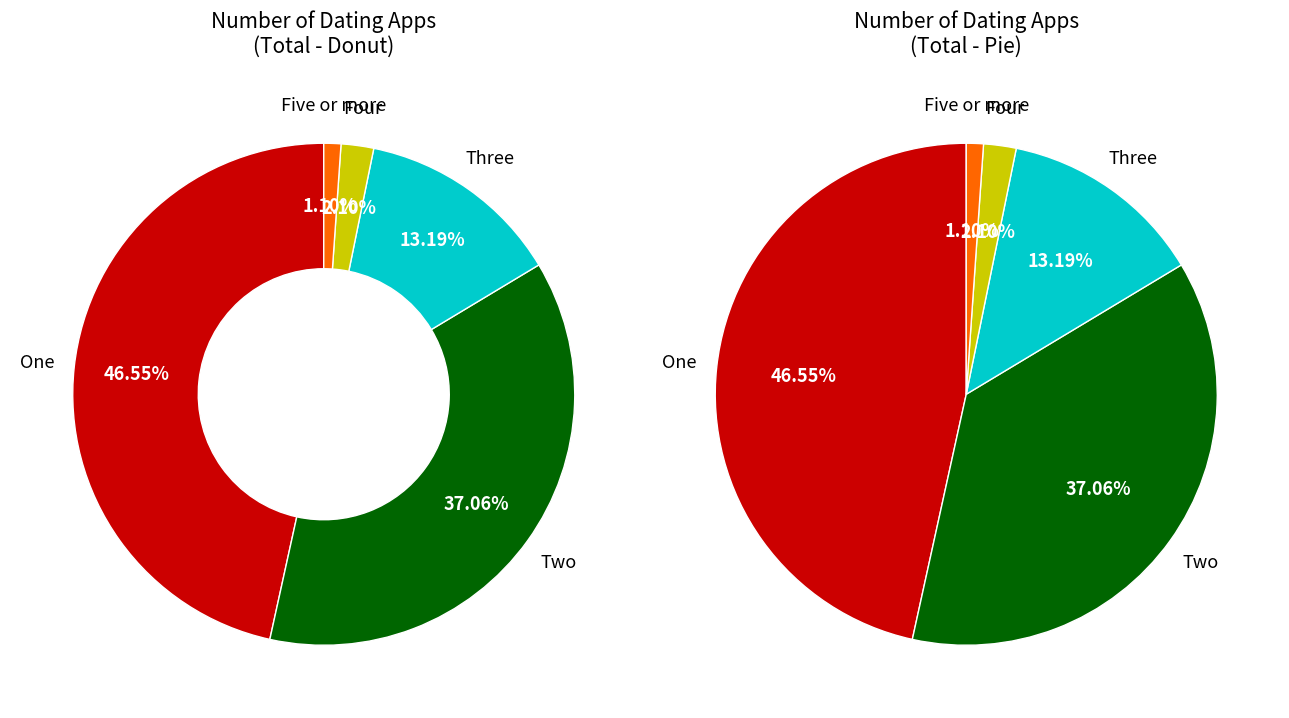

True or false: One accounts for 37% of the total.

False